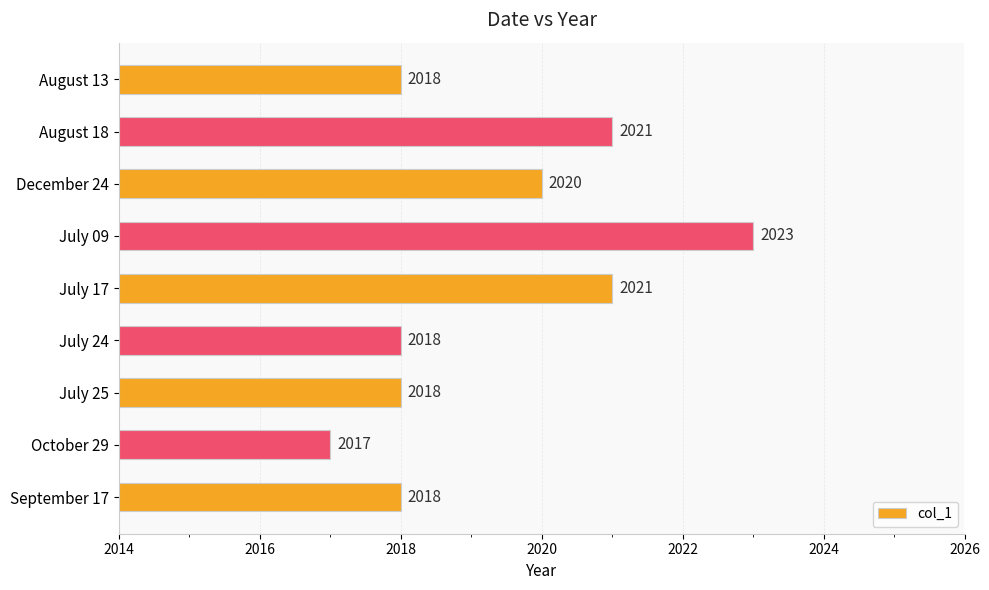

What is the difference between the maximum and minimum values?

6